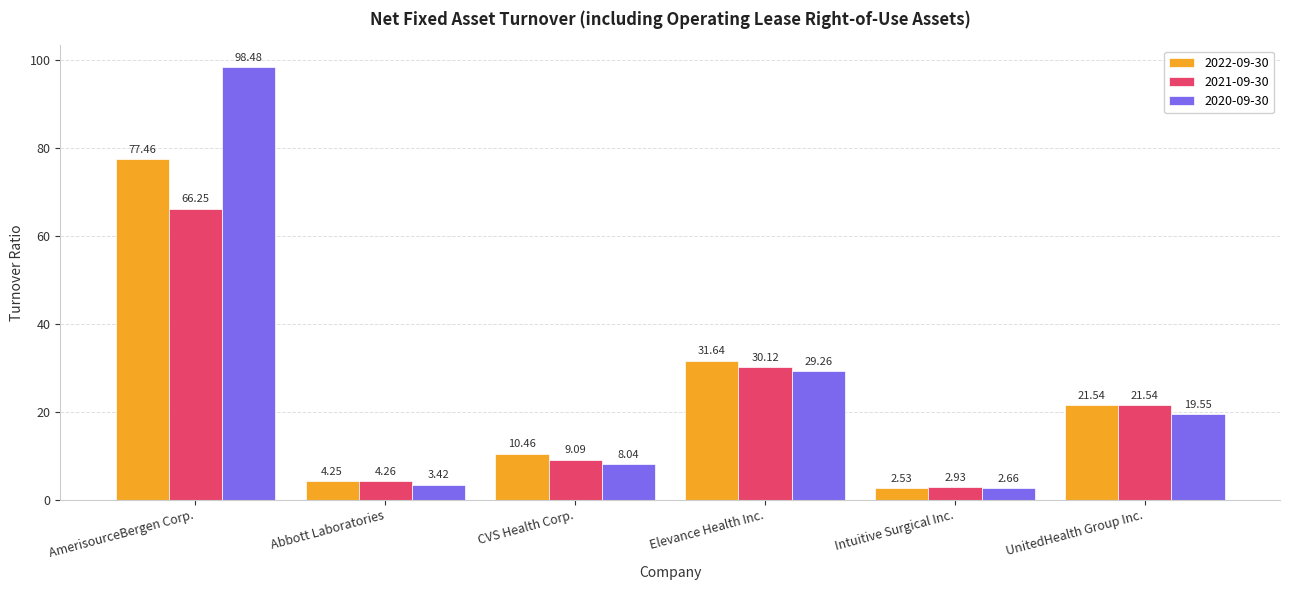

How many distinct data groups are displayed?

3